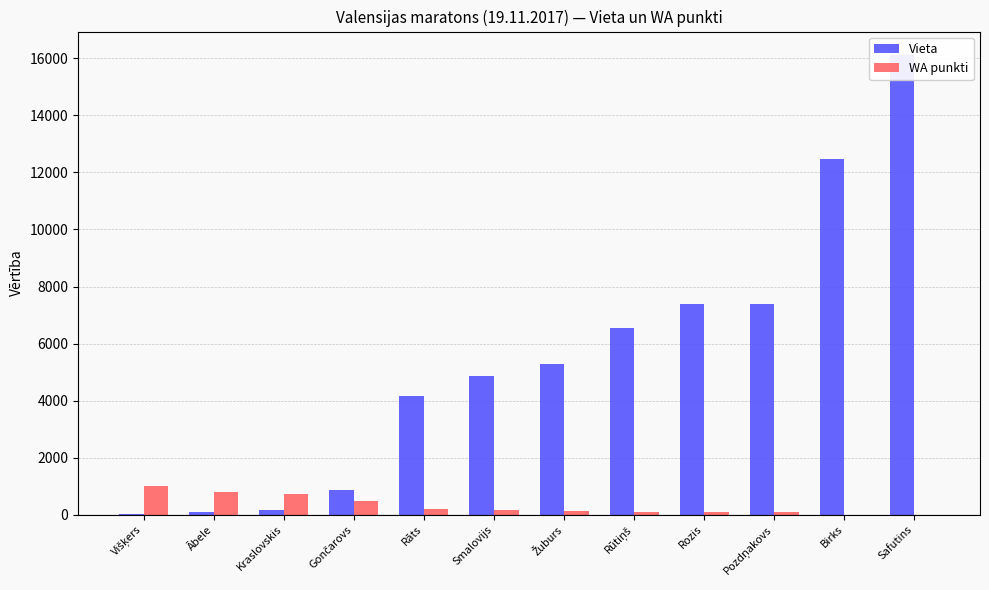

Which category has the lowest value in the WA punkti series?

Birks